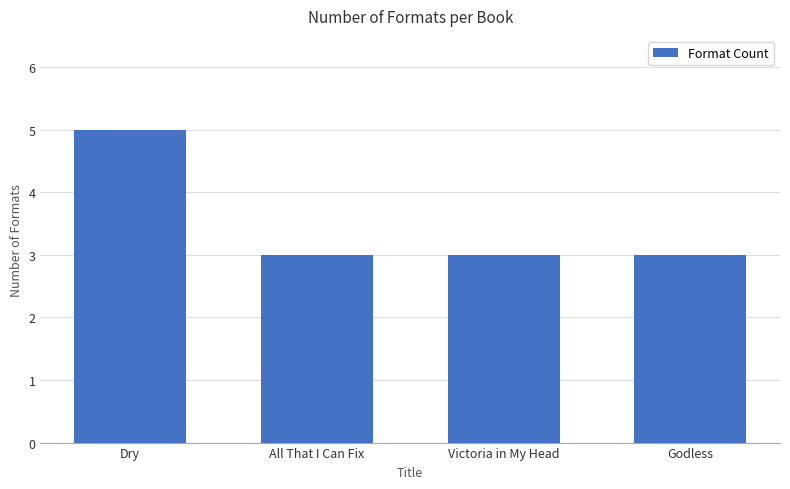

Between Dry and Victoria in My Head, which is larger?

Dry